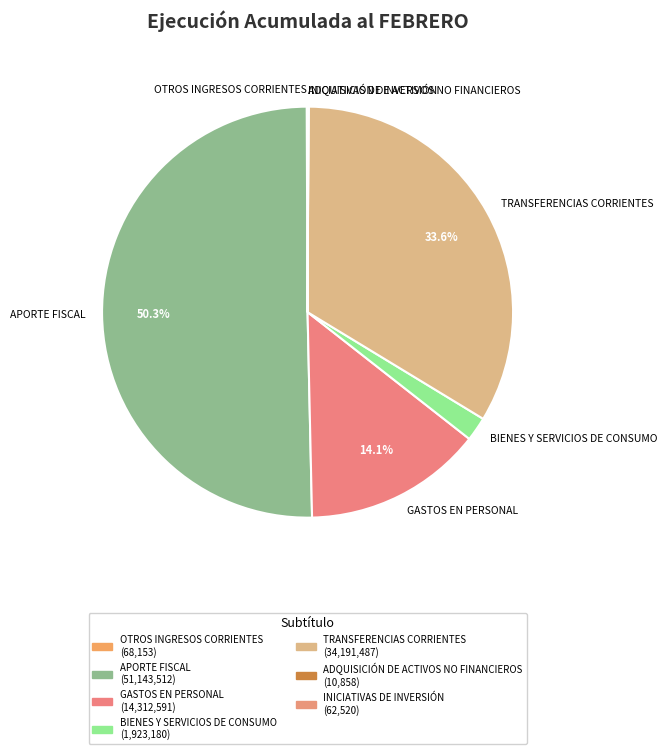

Approximately how many times larger is the value at TRANSFERENCIAS CORRIENTES compared to GASTOS EN PERSONAL?

2.4